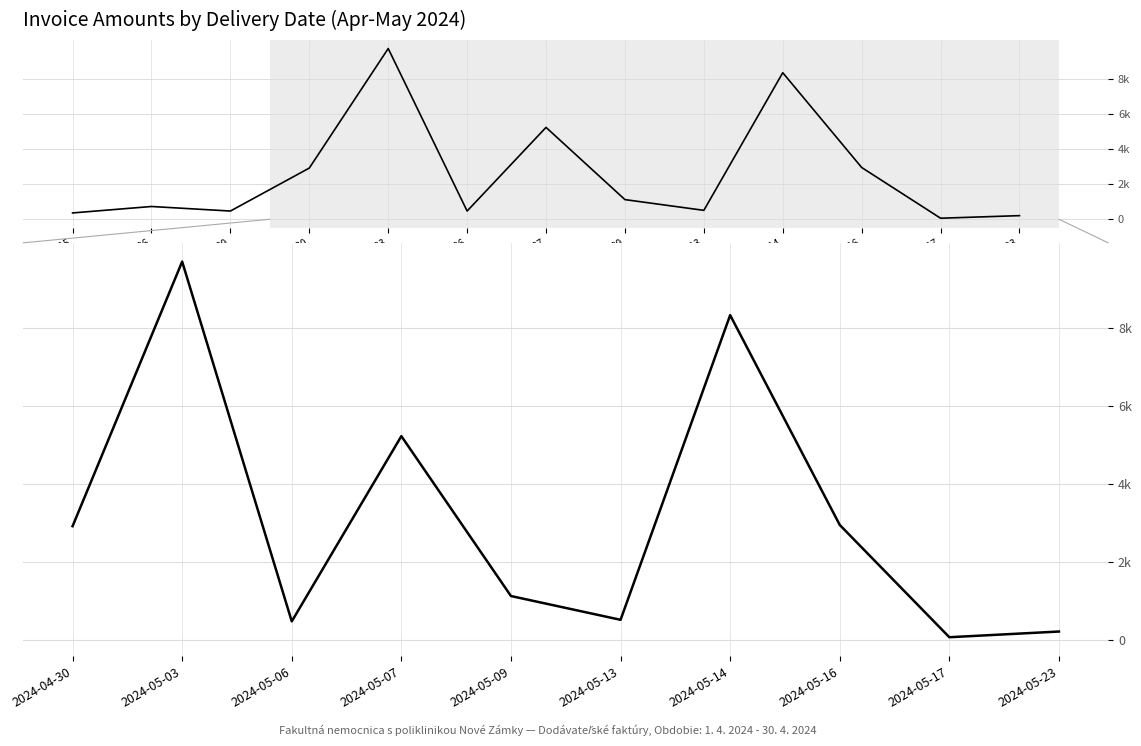

Where is the first local minimum?

2024-05-06